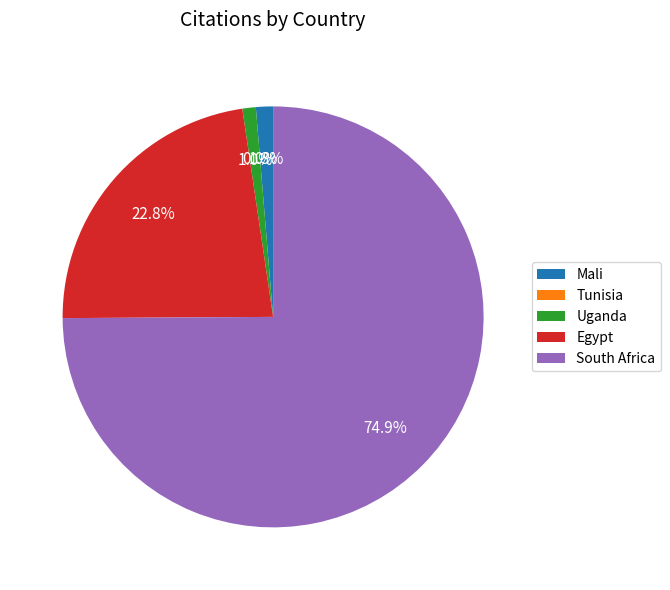

To the nearest percent, what is the average slice percentage?

20%